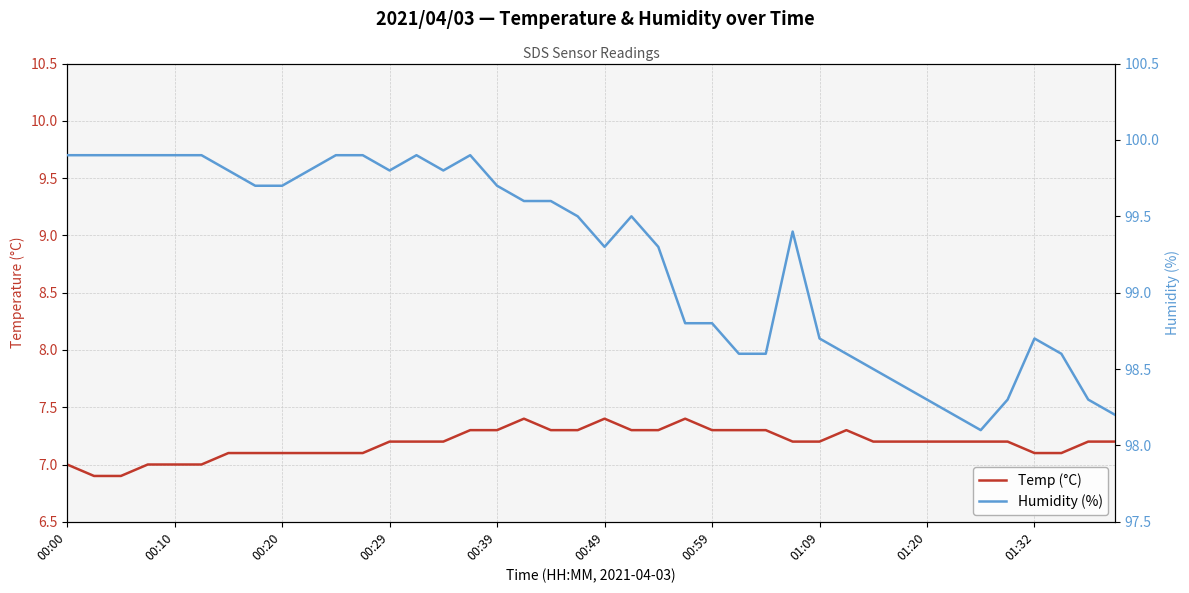

Rank the categories by Humidity (%) value from lowest to highest.

34, 33, 39, 32, 35, 38, 31, 30, 25, 26, 29, 37, 28, 36, 23, 24, 20, 22, 27, 19, 21, 17, 18, 01:09, 01:20, 16, 00:59, 01:32, 12, 14, 00:00, 00:10, 00:20, 00:29, 00:39, 00:49, 10, 11, 13, 15